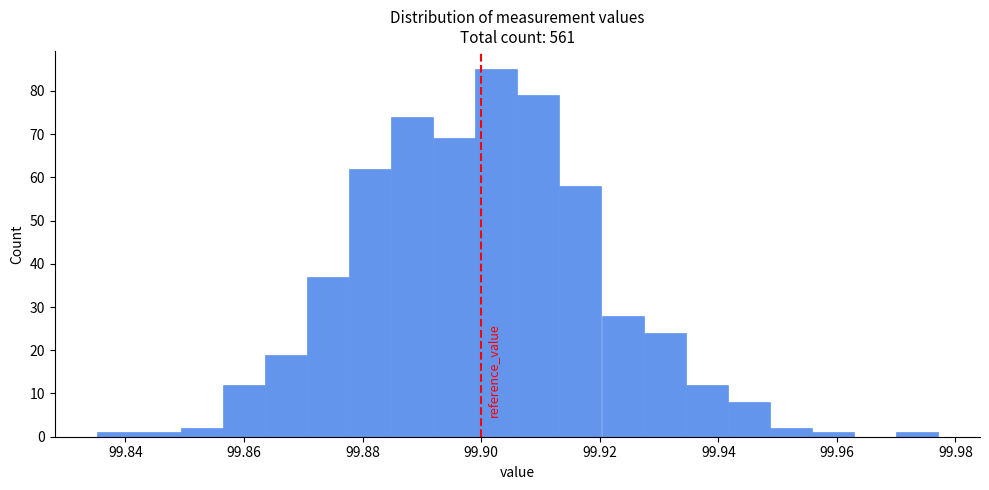

Around what value on the x-axis is the tallest bar? Give the approximate position of its centre, as read against the axis.

99.902